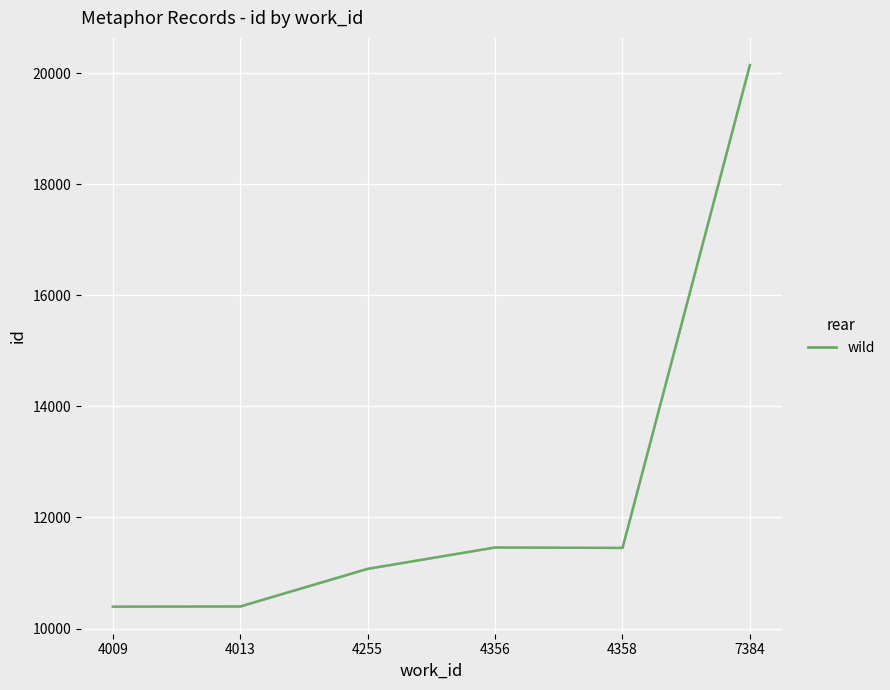

What is the value of the 1st point from the left?

10394.0